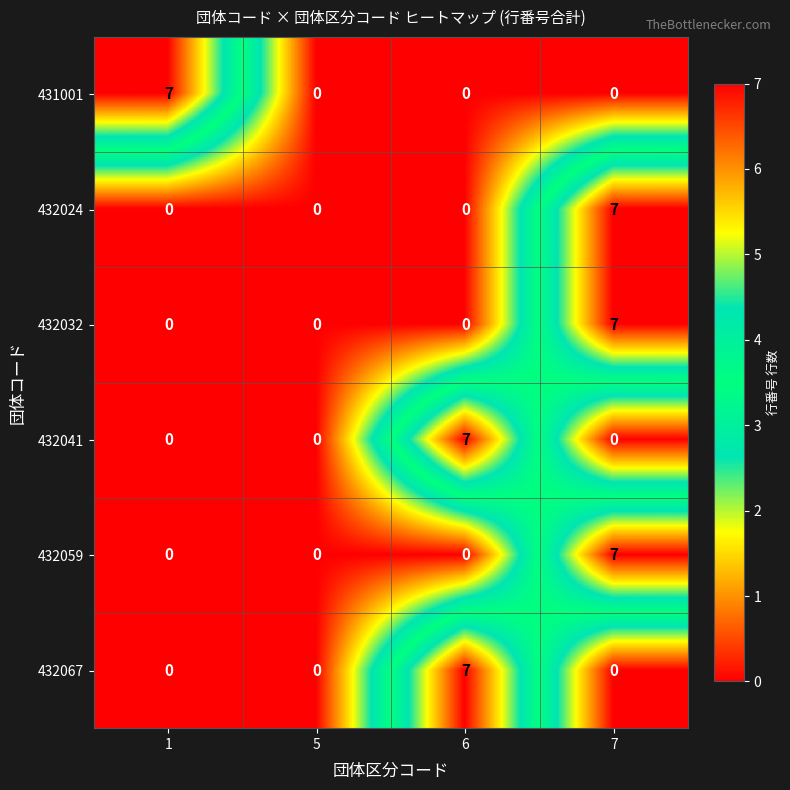

At how many categories does at least one series exceed 4?

3